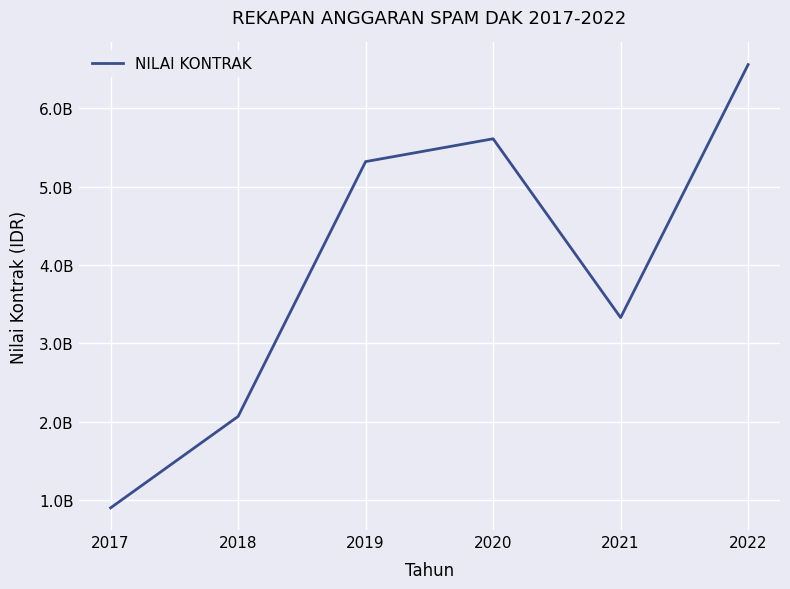

Is this an area chart (filled region under the line)?

No